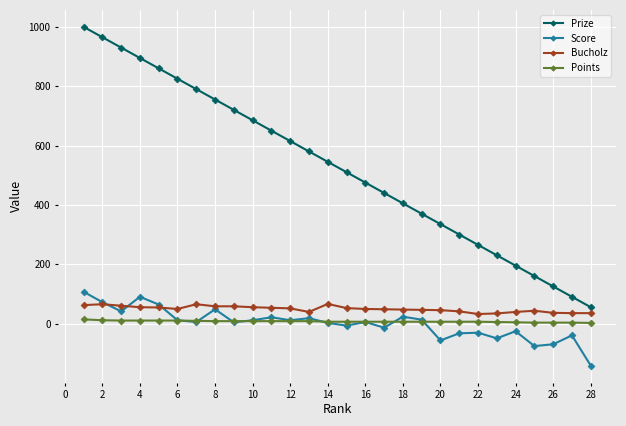

True or false: Points and Prize cross at least once.

False